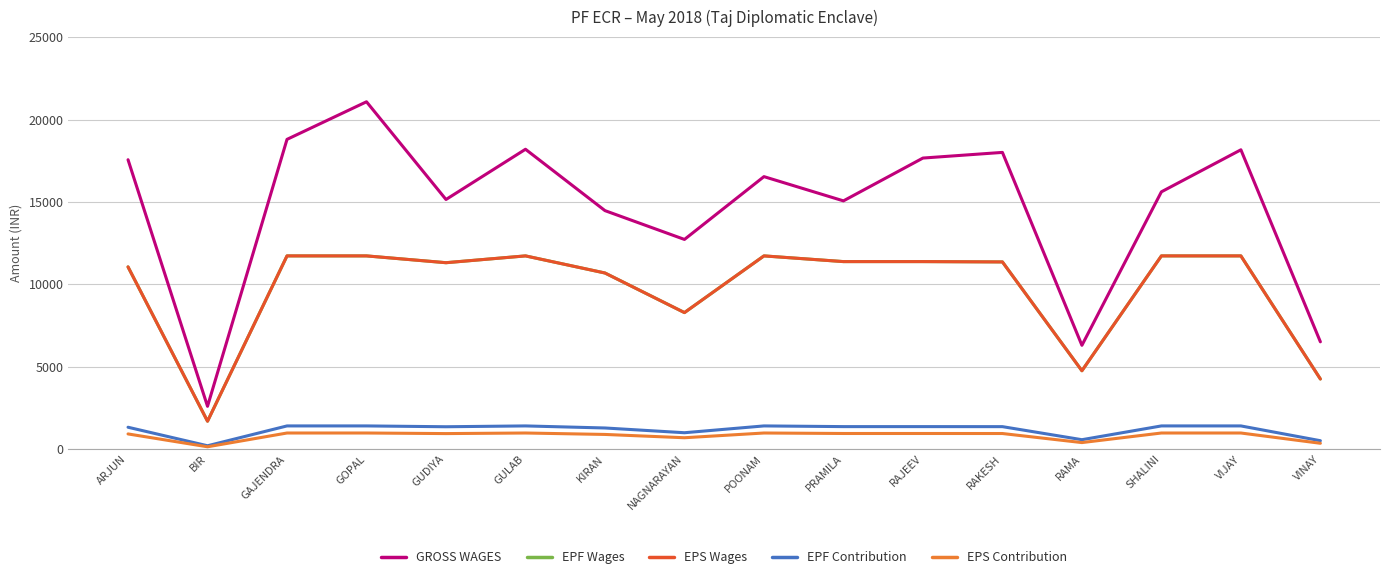

Reading left to right, list all the values displayed in this chart.

GROSS WAGES: 17559	2597	18795	21076	15146	18195	14471	12723	16534	15063	17661	18004	6298	15612	18162	6510
EPF Wages: 11057	1692	11724	11724	11311	11724	10686	8284	11724	11378	11378	11358	4755	11724	11724	4254
EPS Wages: 11057	1692	11724	11724	11311	11724	10686	8284	11724	11378	11378	11358	4755	11724	11724	4254
EPF Contribution: 1327	203	1407	1407	1357	1407	1282	994	1407	1365	1365	1363	571	1407	1407	510
EPS Contribution: 921	141	977	977	942	977	890	690	977	948	948	946	396	977	977	354